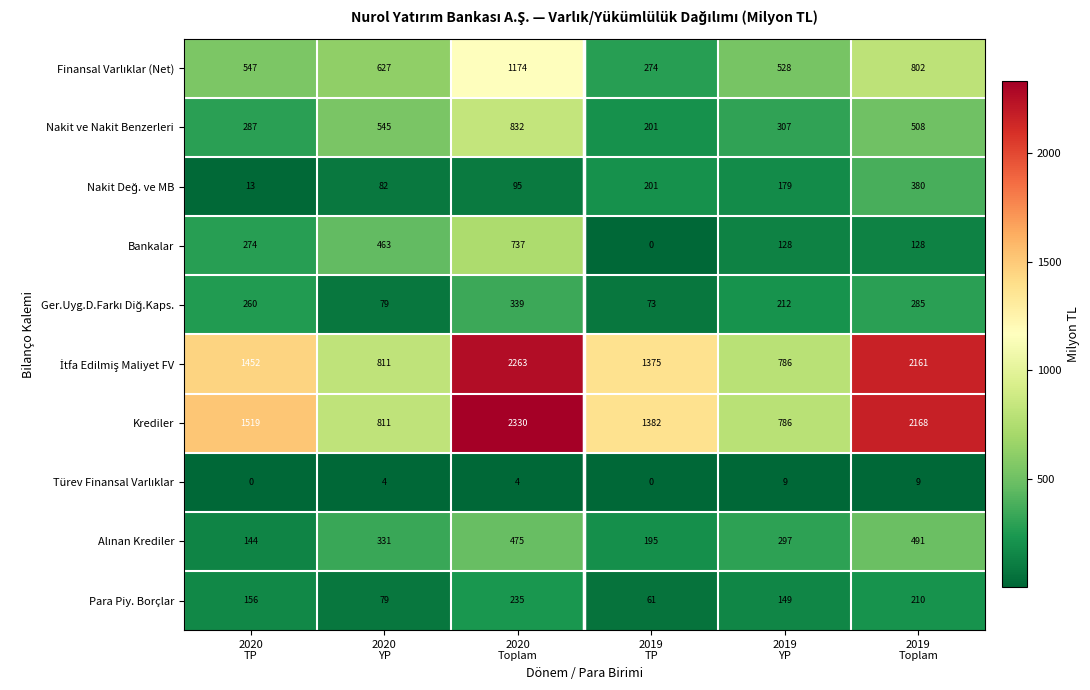

What is the greatest value displayed?

2330